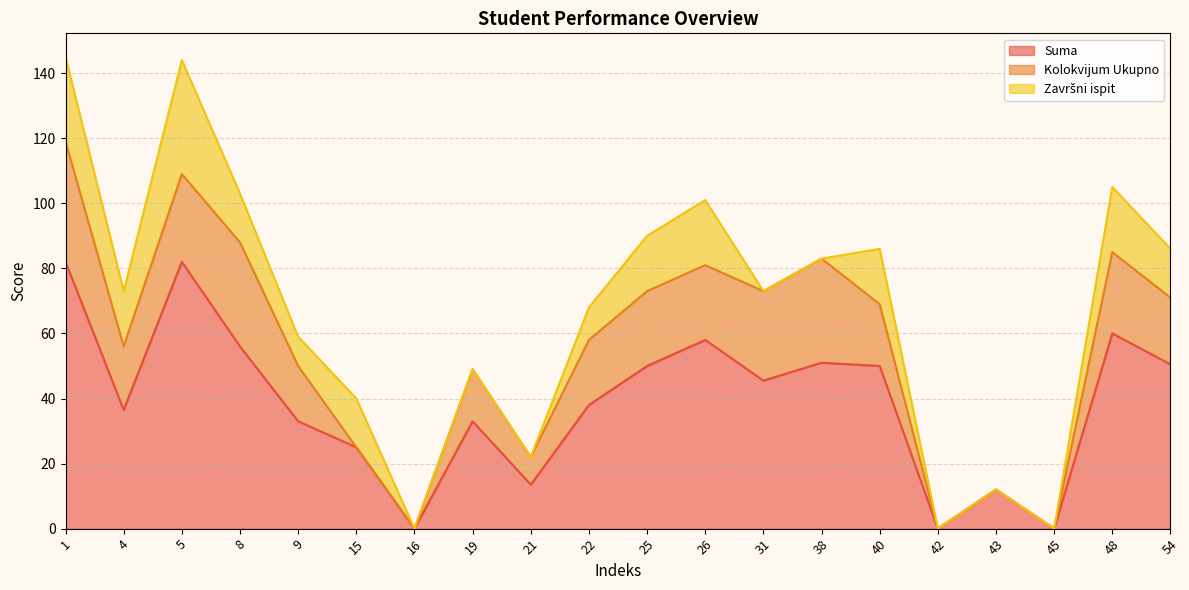

True or false: Završni ispit has more than 1 interior local peaks.

True